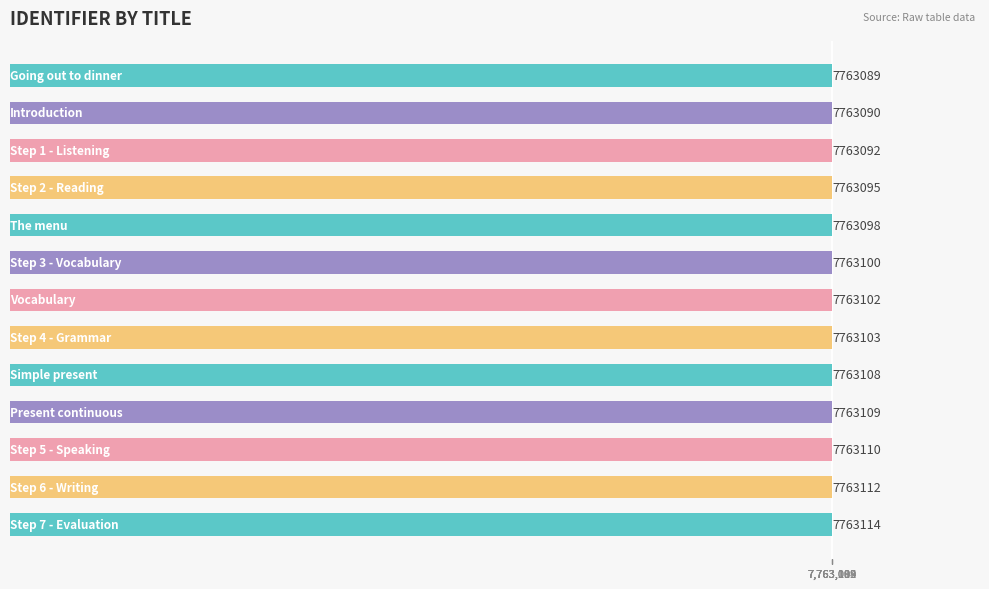

What is the value of the 6th bar from the top?

7763100